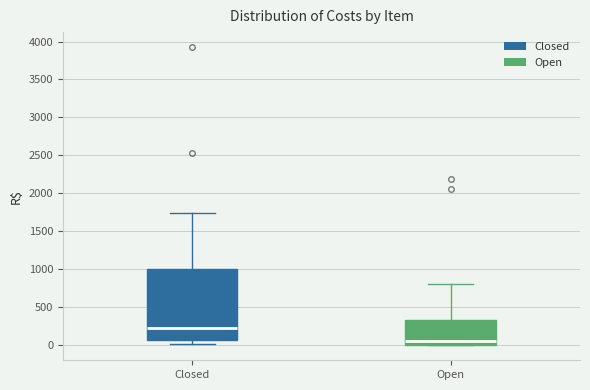

Reading left to right, read every box against the y-axis: the position of its median line, the range the box covers, and the ends of its whiskers. The values are not printed on the chart, so give them approximately, as read against the axis.

Closed: median 250, box 50 to 1000, whiskers 0 to 1750
Open: median 50, box 0 to 350, whiskers 0 to 800